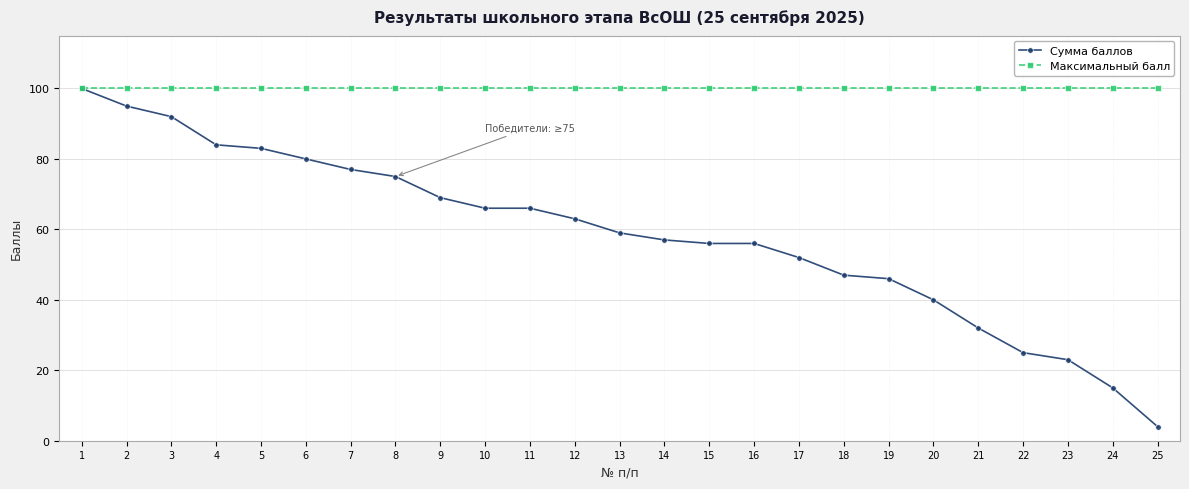

Rank the series at 6 from highest to lowest value.

Максимальный балл, Сумма баллов